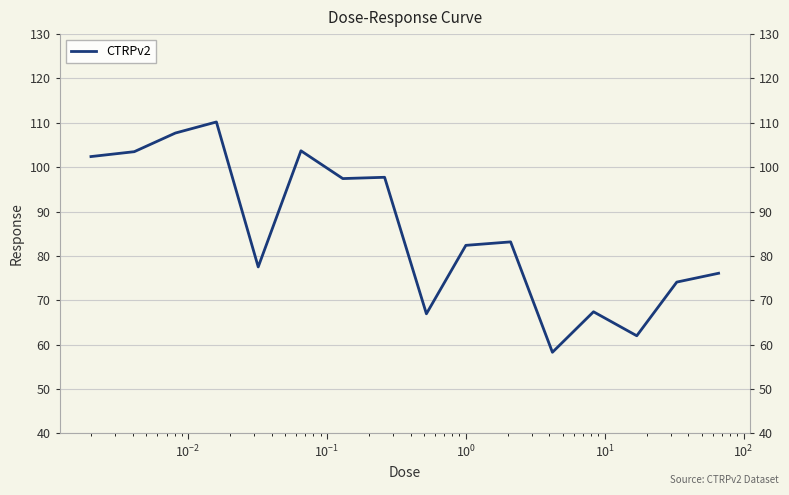

Is it true that the value at 9 is 82.4?

True